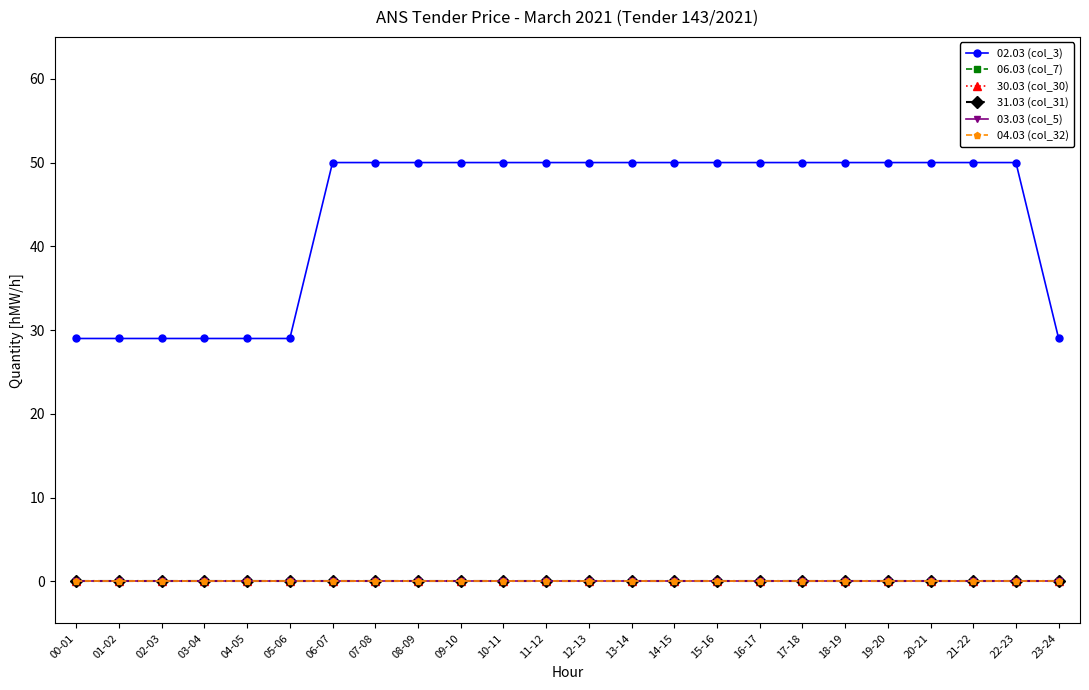

At how many categories does at least one series exceed 34?

17